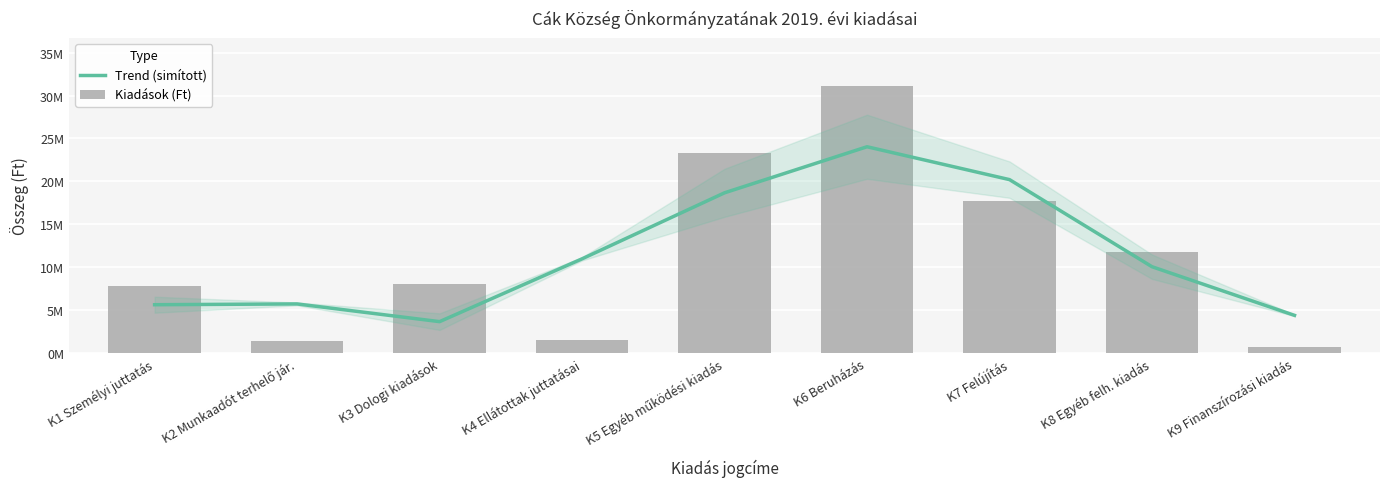

What is the difference between the second highest and second lowest values in the Trend (simított) series?

15811663